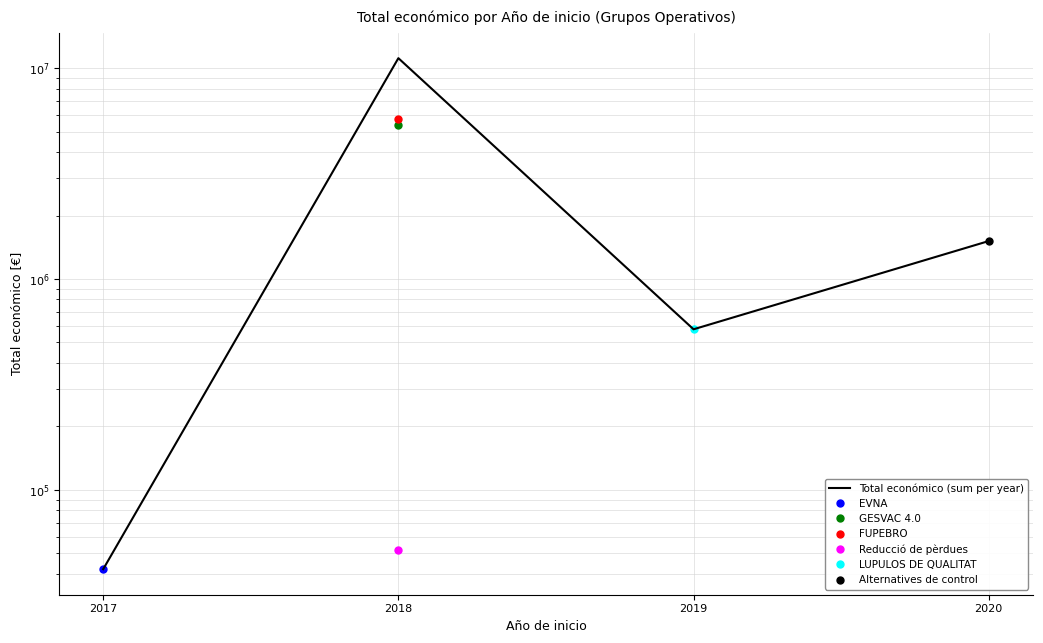

Rank the categories by value from highest to lowest.

2018, 2020, 2019, 2017